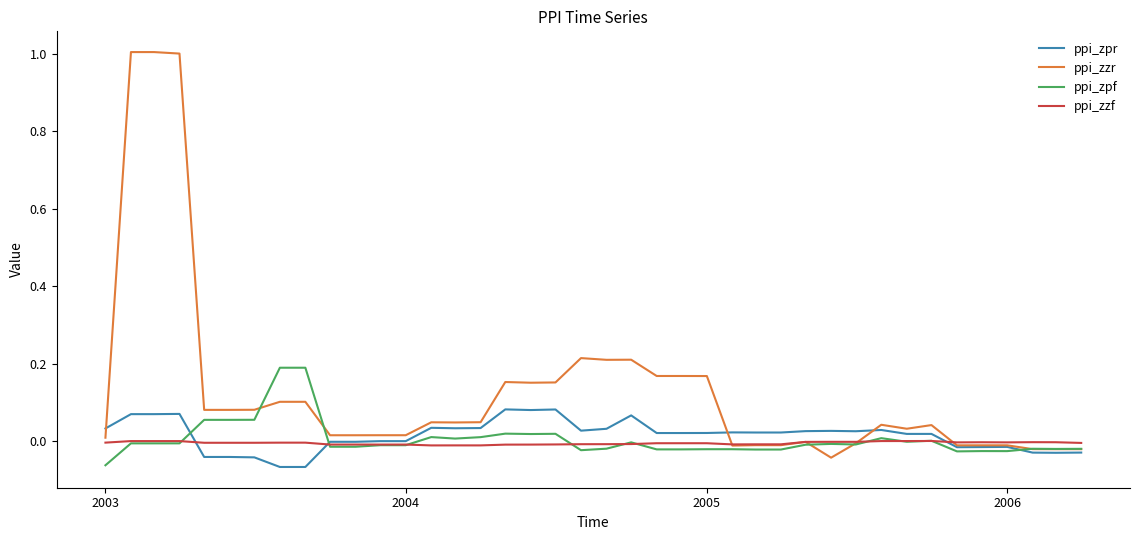

Which series has the largest total across all categories?

ppi_zzr